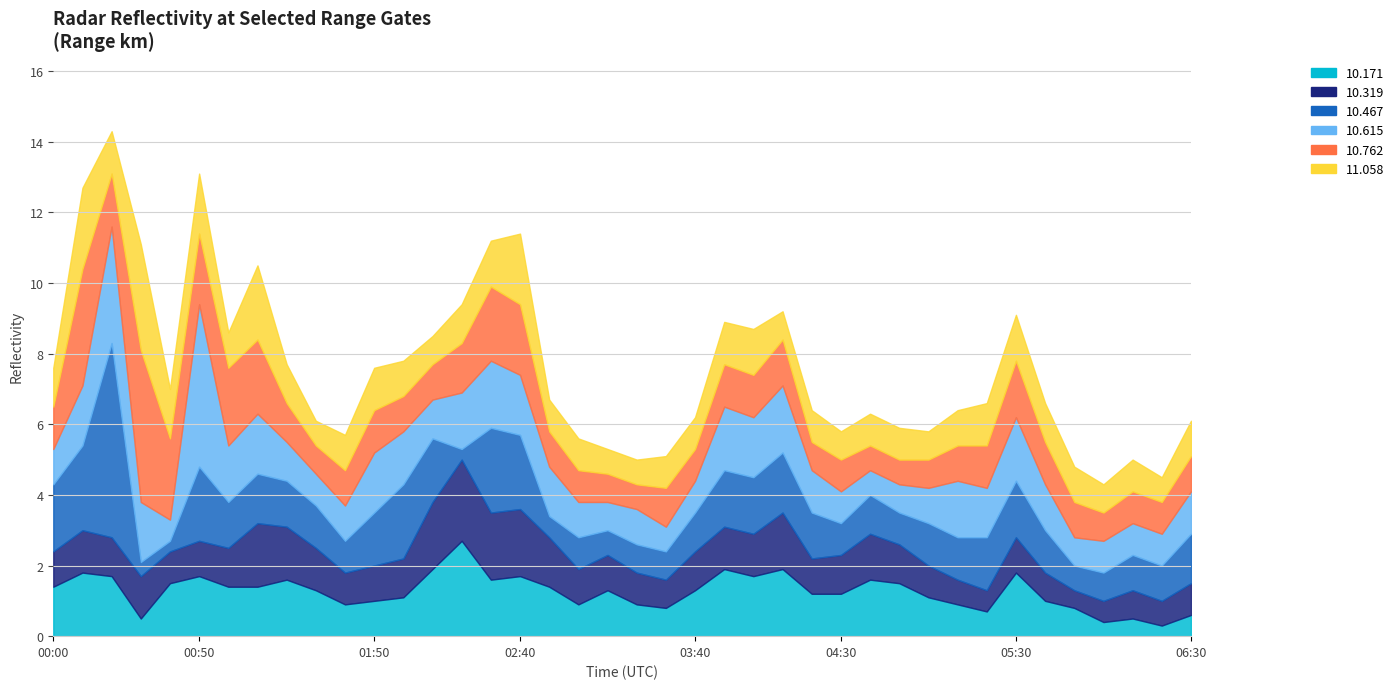

How many values in the  10.467 series exceed 1?

25